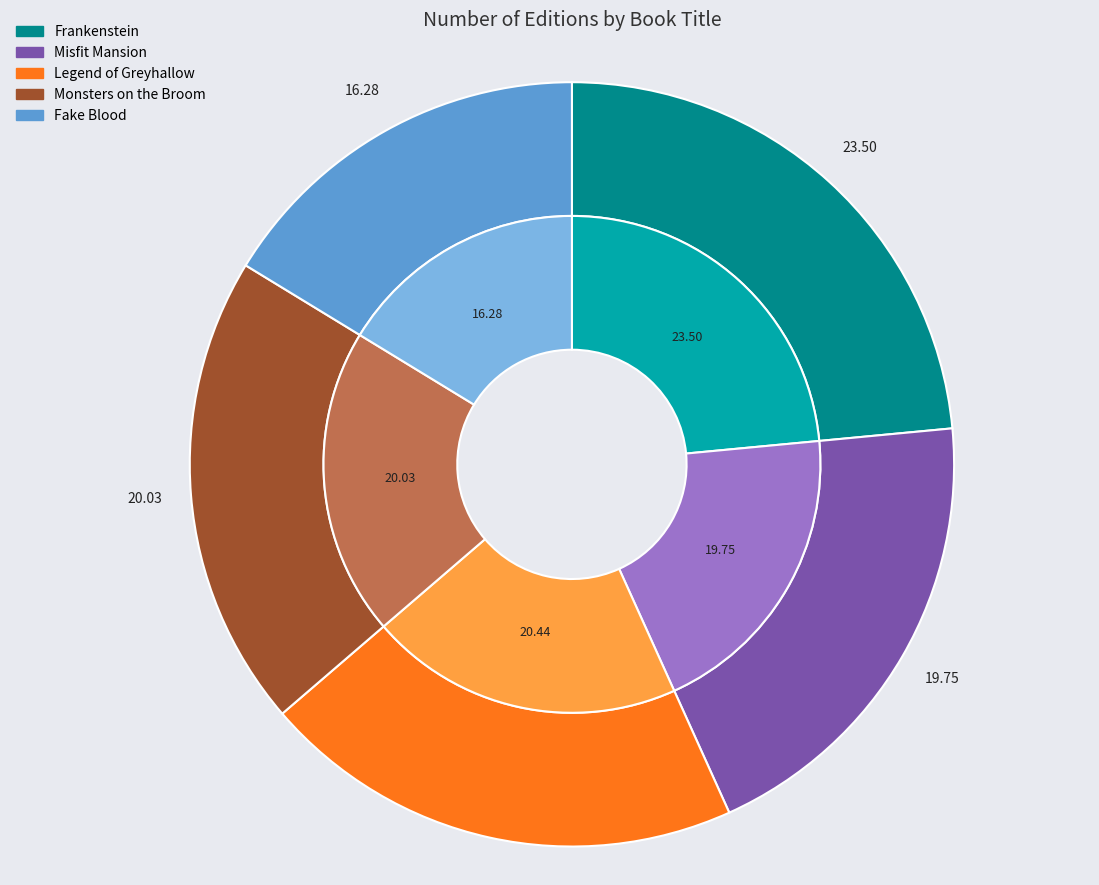

What percentage is NOT represented by Frankenstein?

76.5%